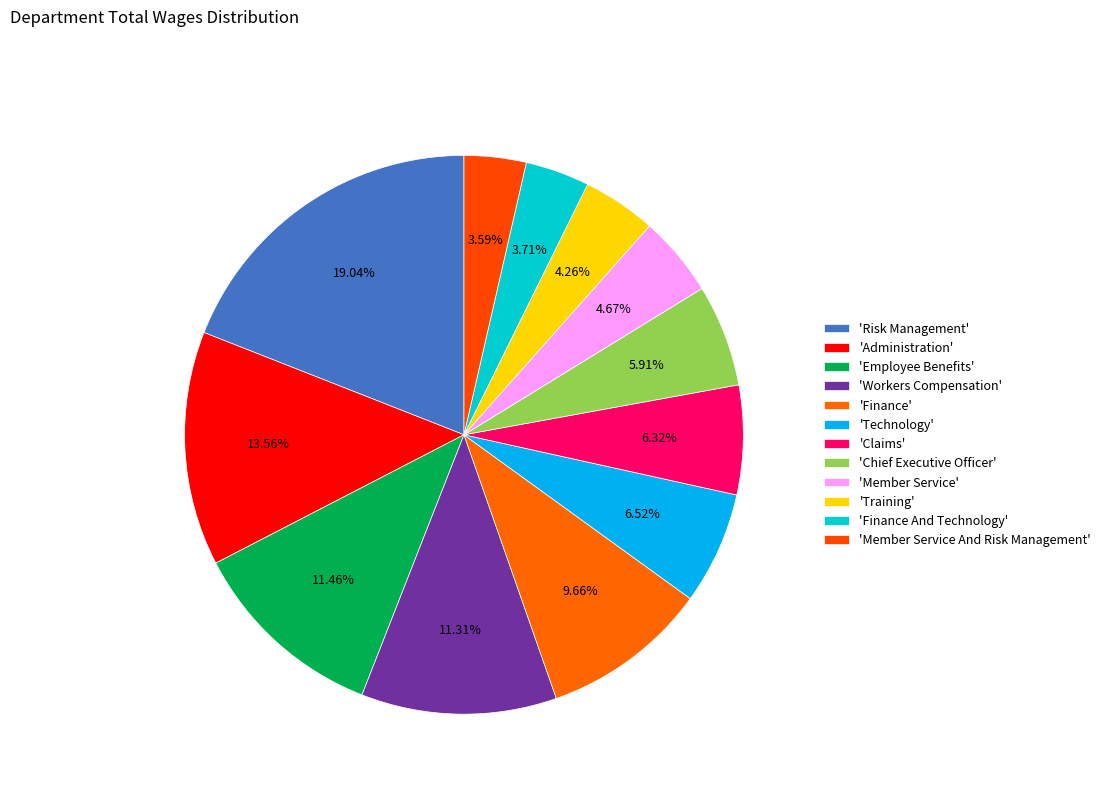

To the nearest percent, what is the difference between the largest and smallest slice percentages?

15%